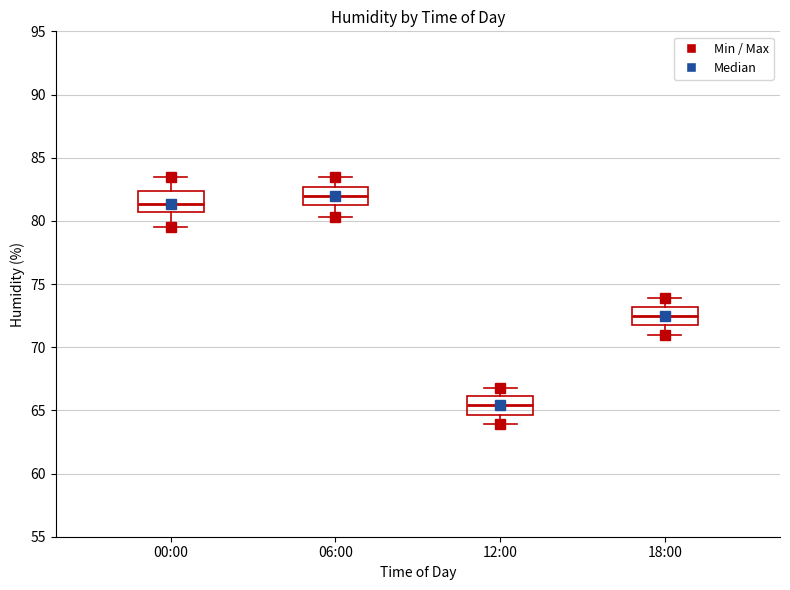

Which box has the highest median line?

06:00